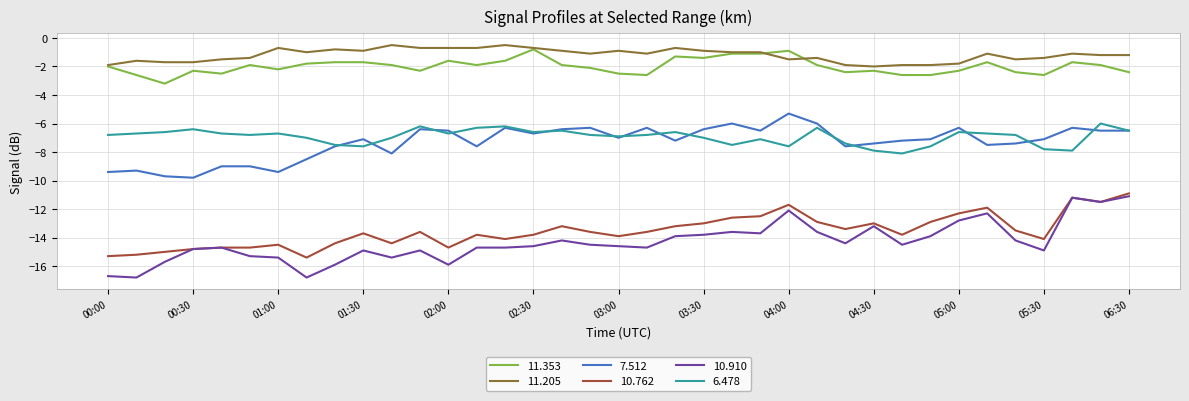

List the series in order of their peak value, highest first.

11.205, 11.353, 7.512, 6.478, 10.762, 10.910